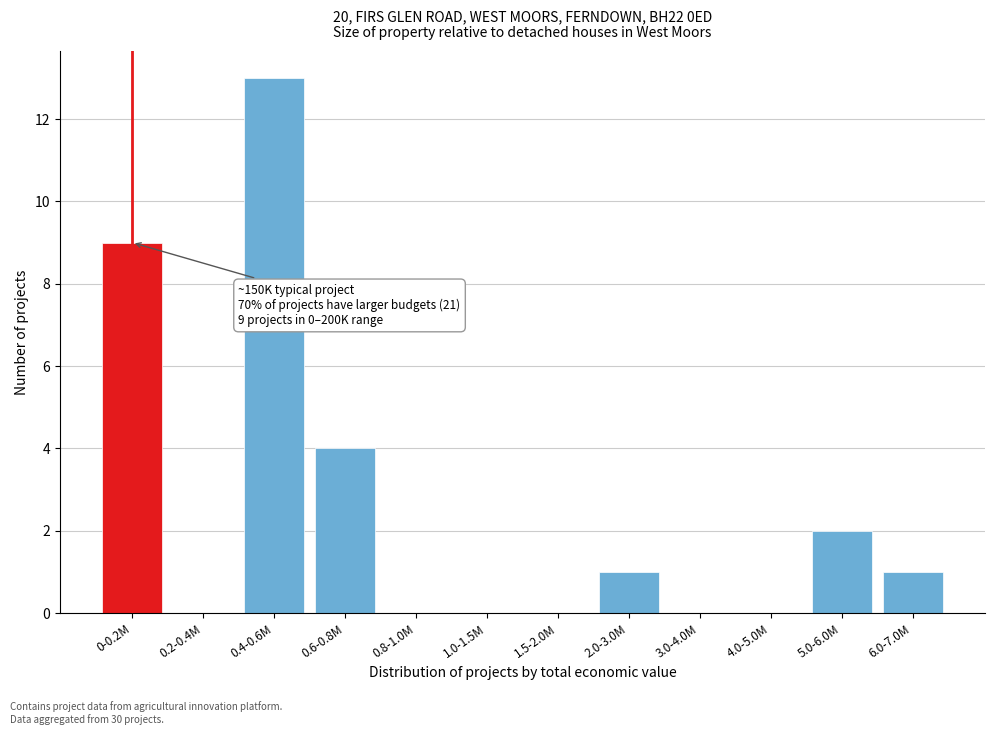

Reading left to right, transcribe all the data shown in this chart.

0-0.2M=9	0.2-0.4M=0	0.4-0.6M=13	0.6-0.8M=4	0.8-1.0M=0	1.0-1.5M=0	1.5-2.0M=0	2.0-3.0M=1	3.0-4.0M=0	4.0-5.0M=0	5.0-6.0M=2	6.0-7.0M=1